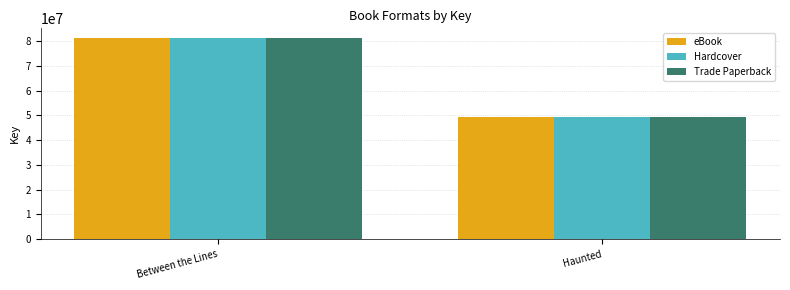

What is the approximate value of eBook at Haunted?

49233168